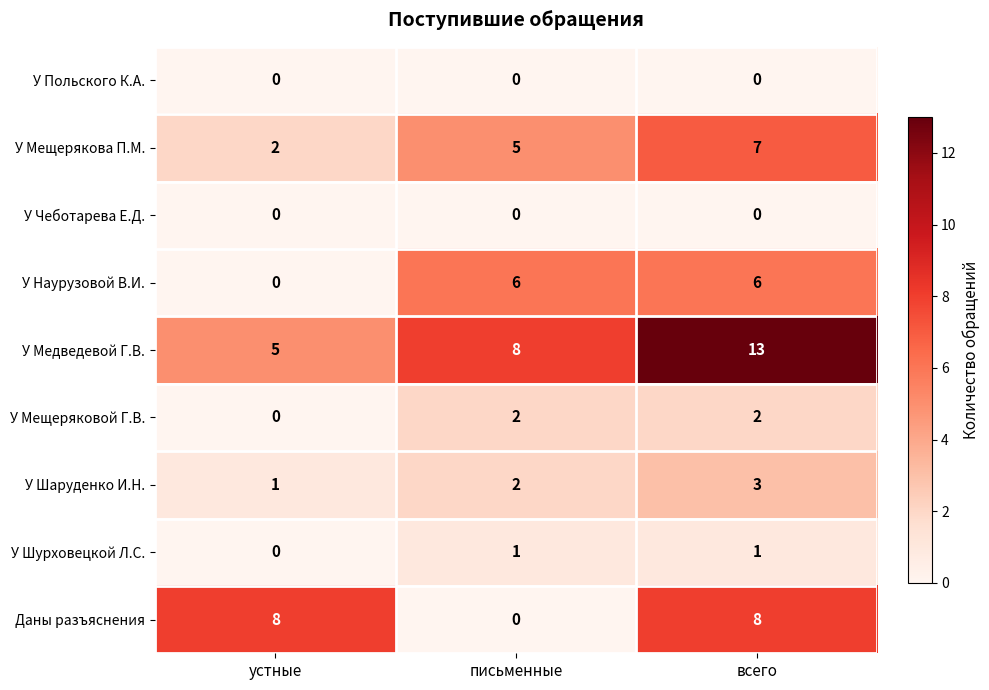

What is the spread (max minus min) of values at письменные?

8